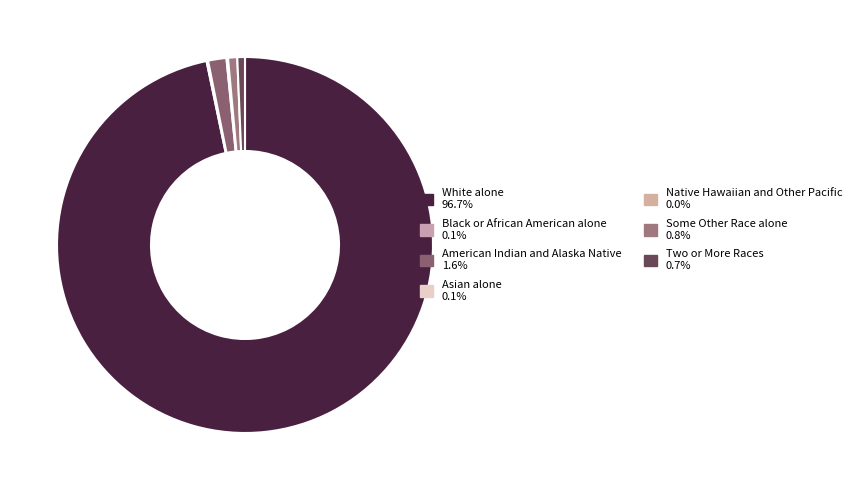

Is the sum of White alone and Some Other Race alone greater than half?

Yes